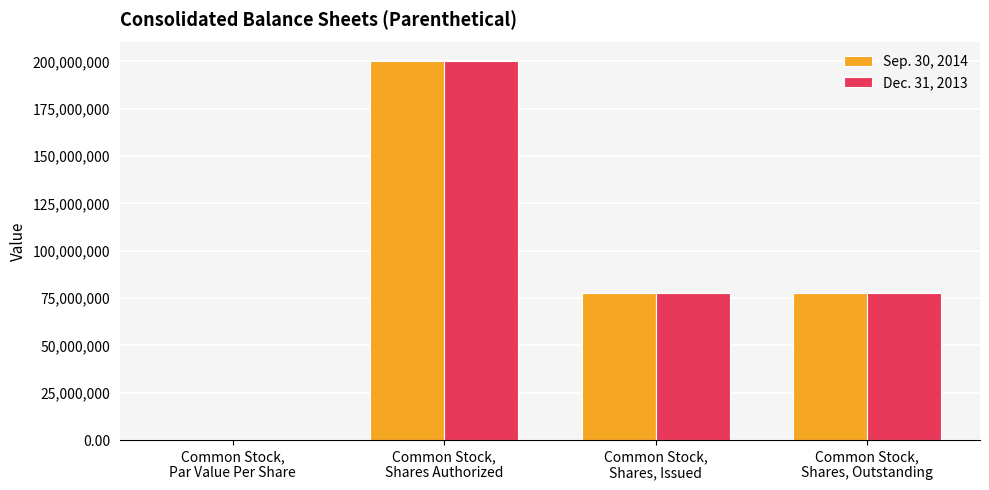

What is the average value of the Dec. 31, 2013 series?

88827931.0